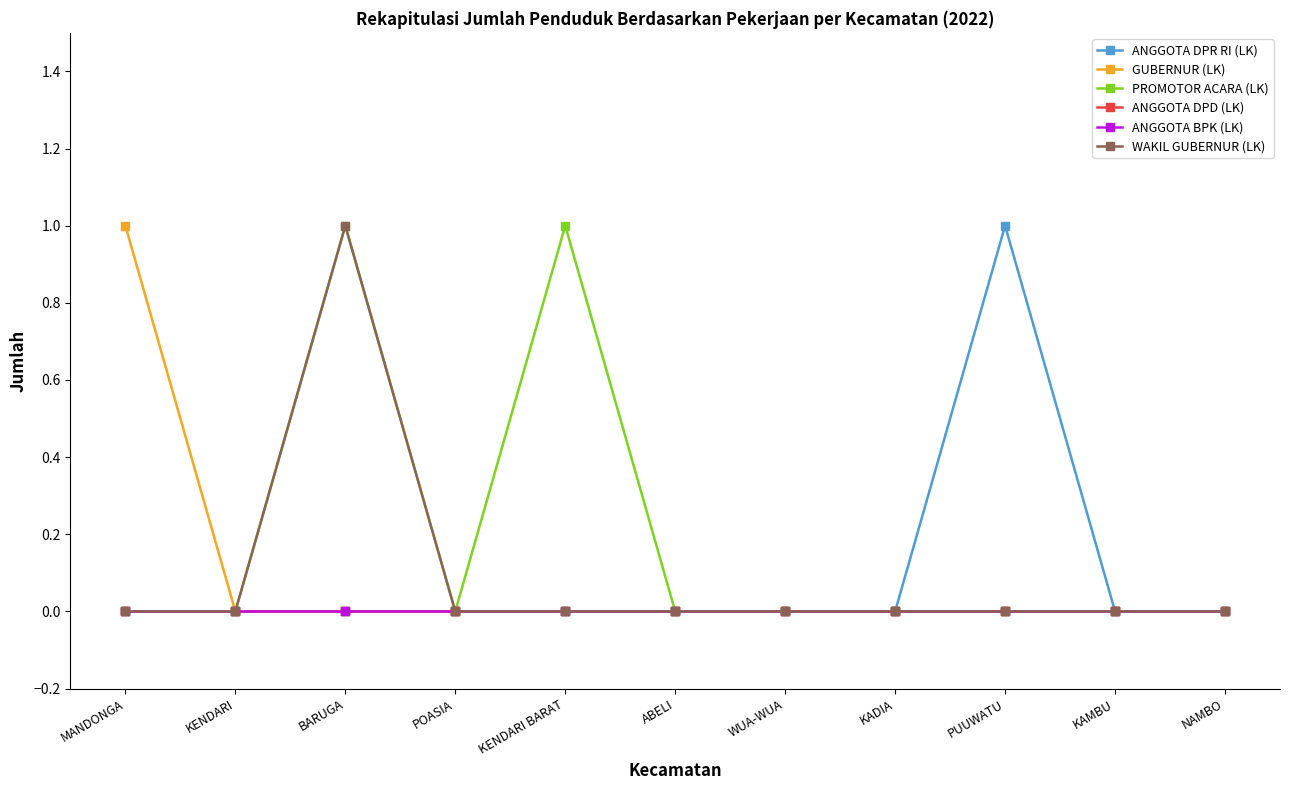

True or false: PROMOTOR ACARA (LK) and GUBERNUR (LK) cross at least once.

False